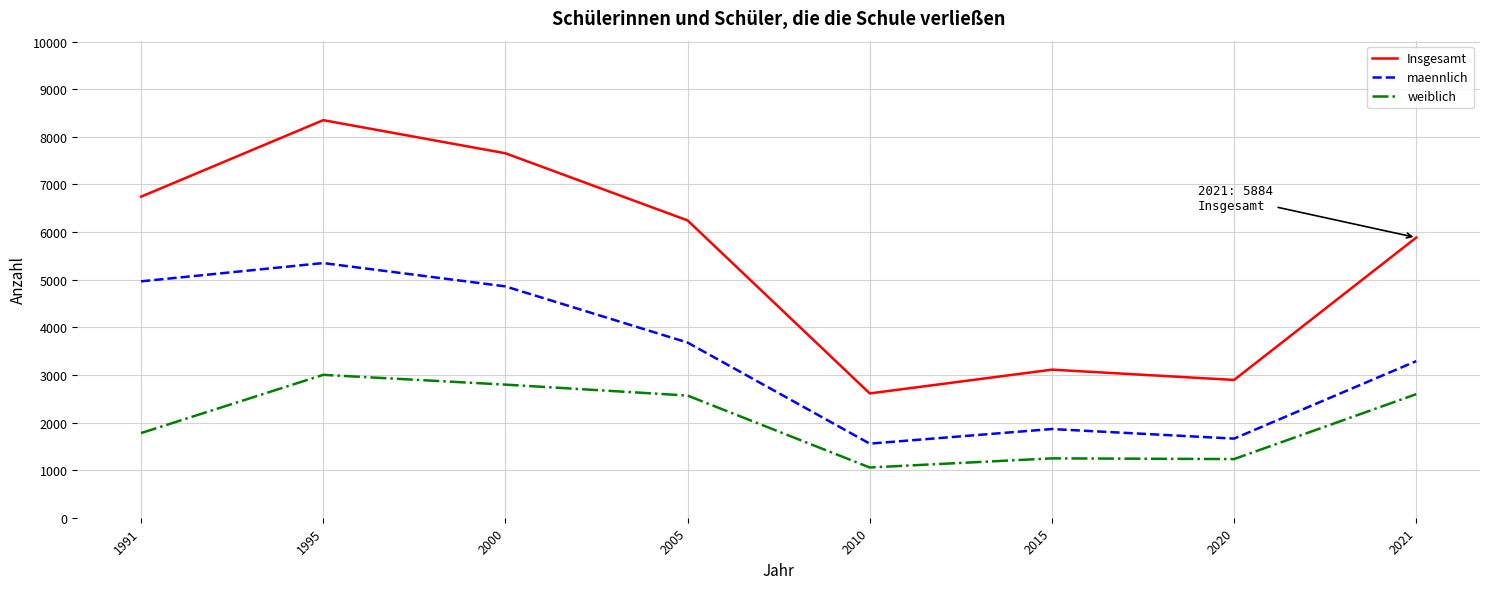

At which label does maennlich reach its peak?

1995